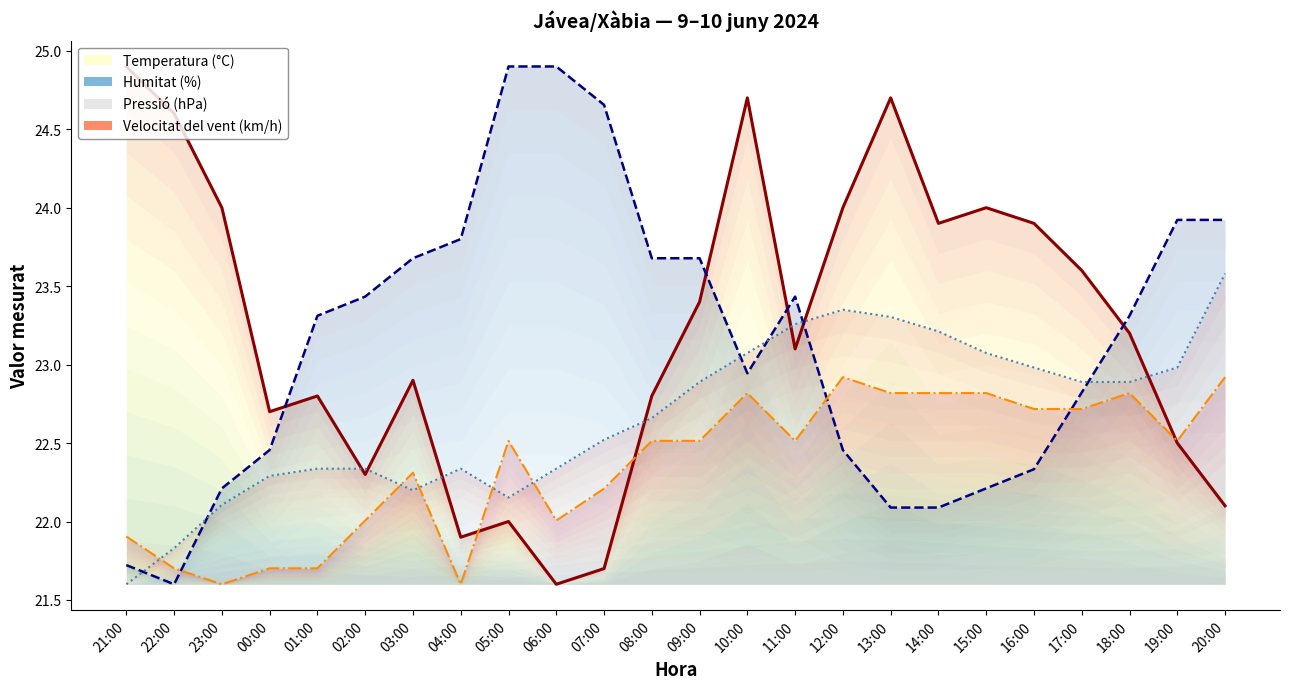

What is the value of the Pressió (hPa) point at the 5th from the left?

22.3